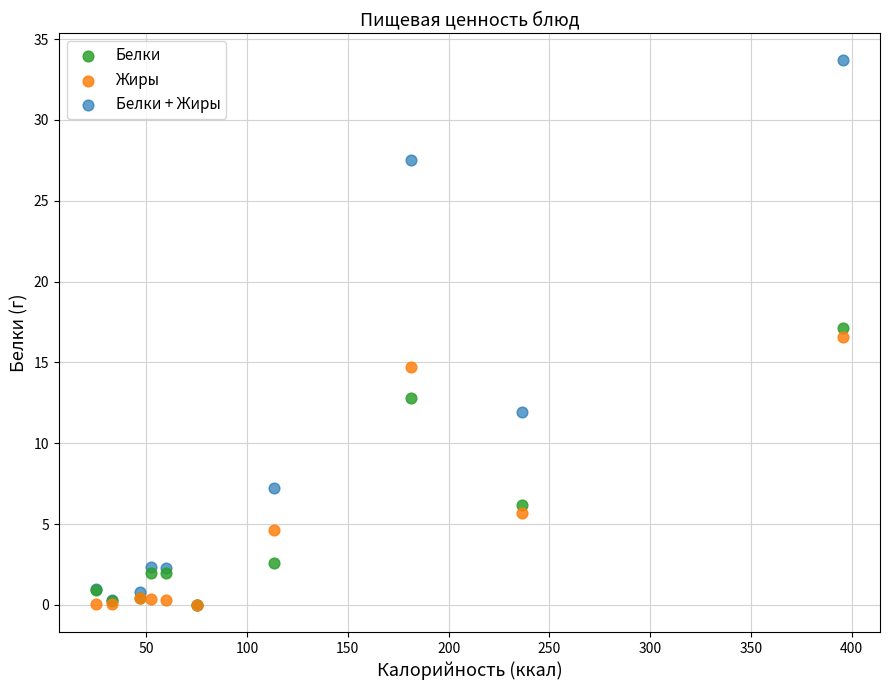

What are all the series names shown in the legend?

Белки, Жиры, Белки + Жиры